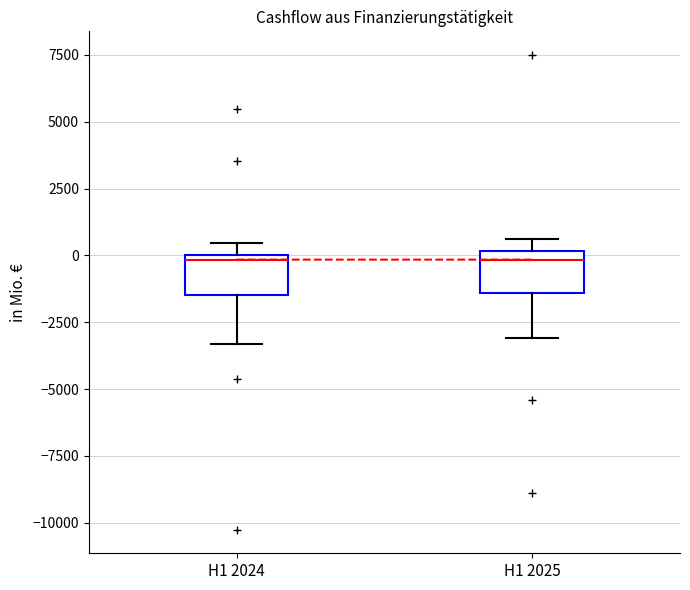

Where is the lower edge of the box for H1 2024 on the y-axis? The values are not printed on the chart, so give them approximately, as read against the axis.

-1500